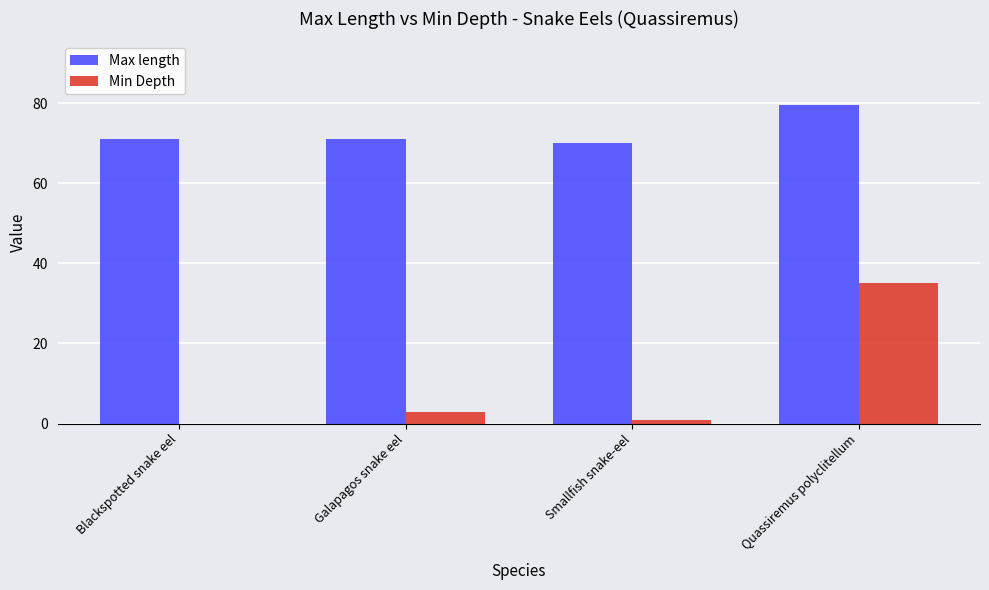

Which series has the widest spread of values?

Min Depth